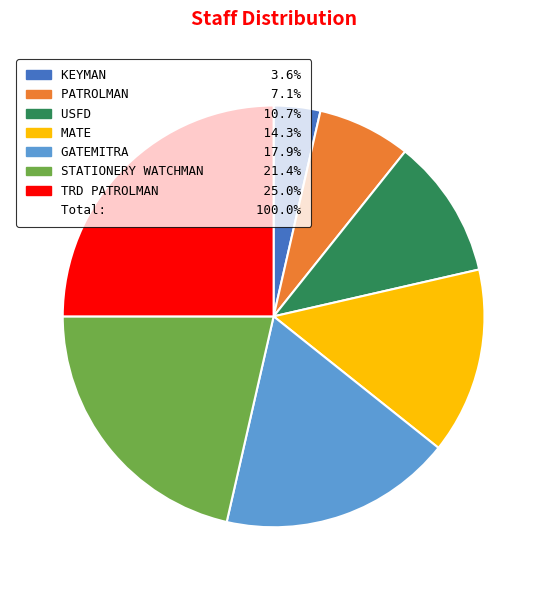

How many segments does this pie chart have?

7